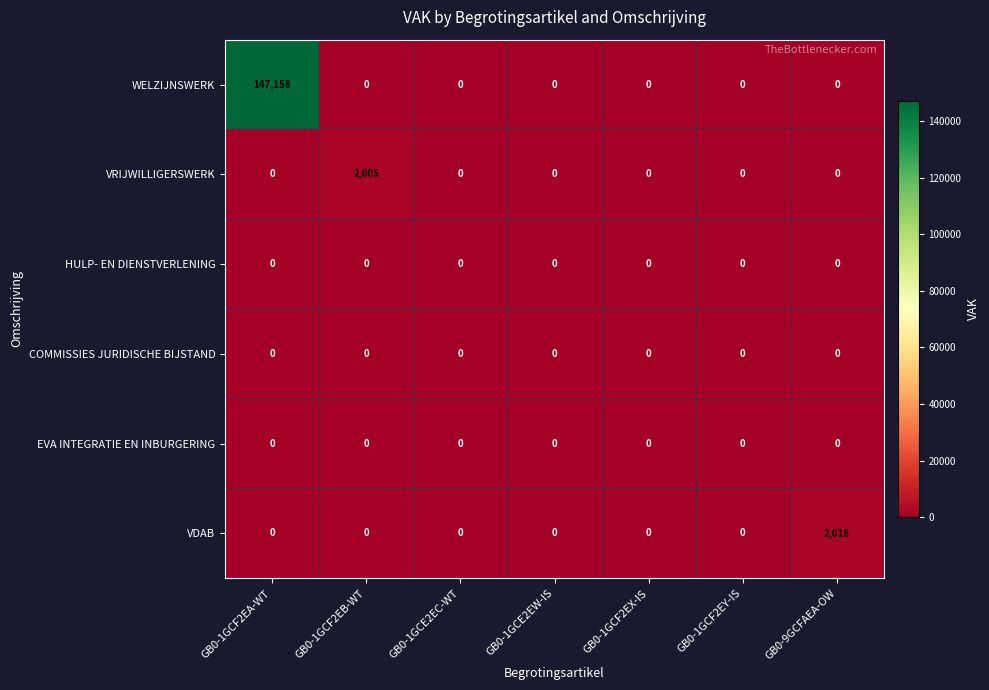

Is it true that EVA INTEGRATIE EN INBURGERING equals 0 at GB0-1GCF2EA-WT?

True